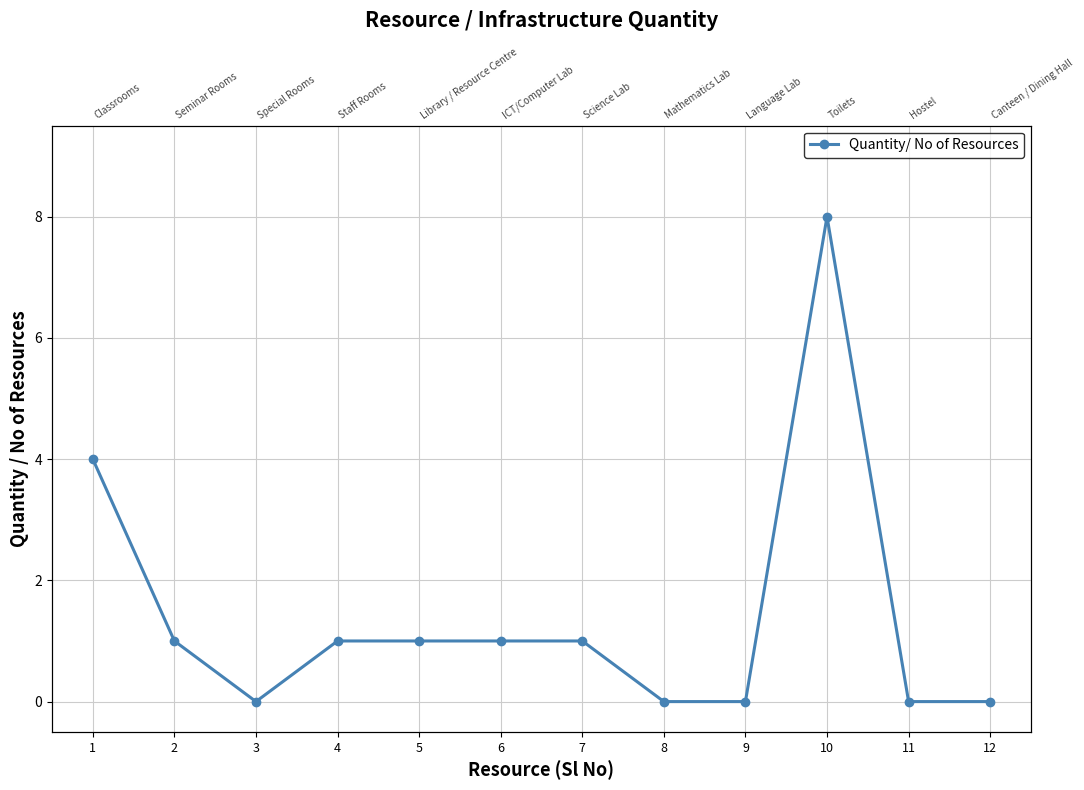

True or false: the data shows 0 at 8.

True